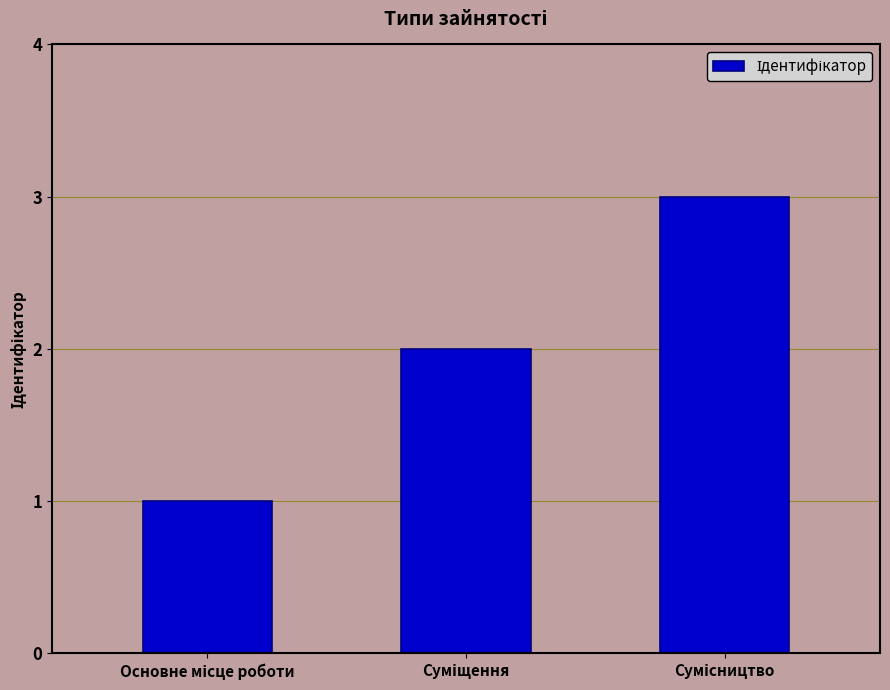

What is the sum of all values?

6